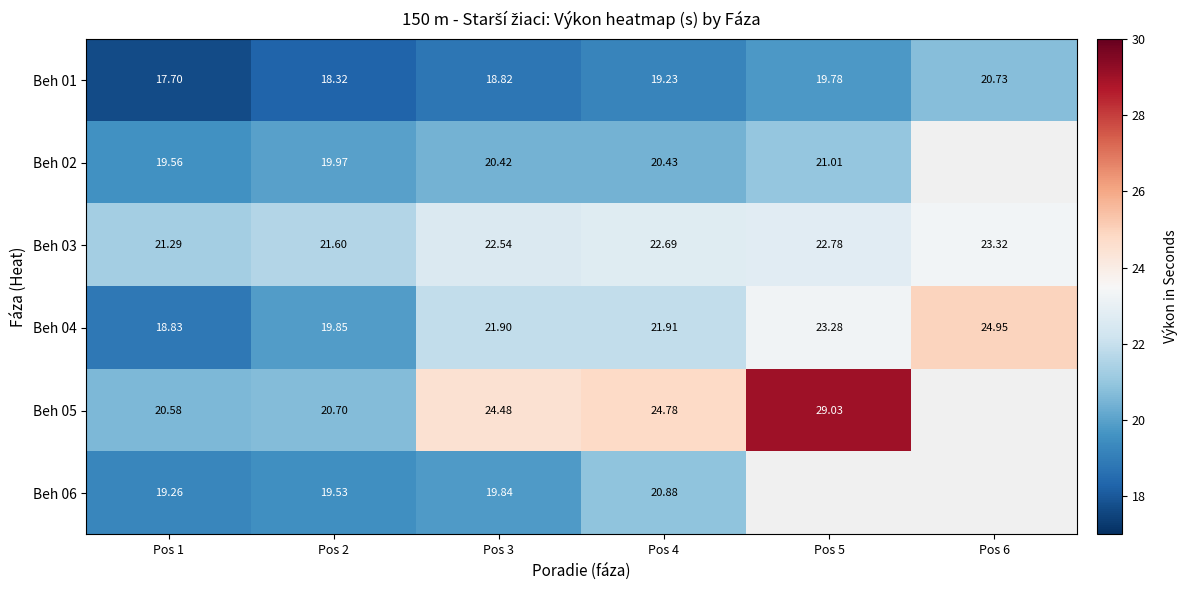

The Beh 04 series shows 18.8 at Pos 1. True or false?

True